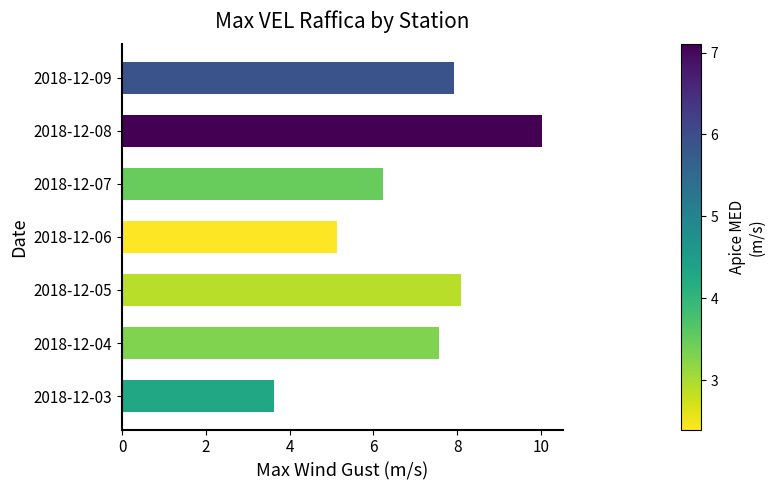

Reading top to bottom, what are all the values shown in this chart?

7.9	10.0	6.2	5.1	8.1	7.6	3.6